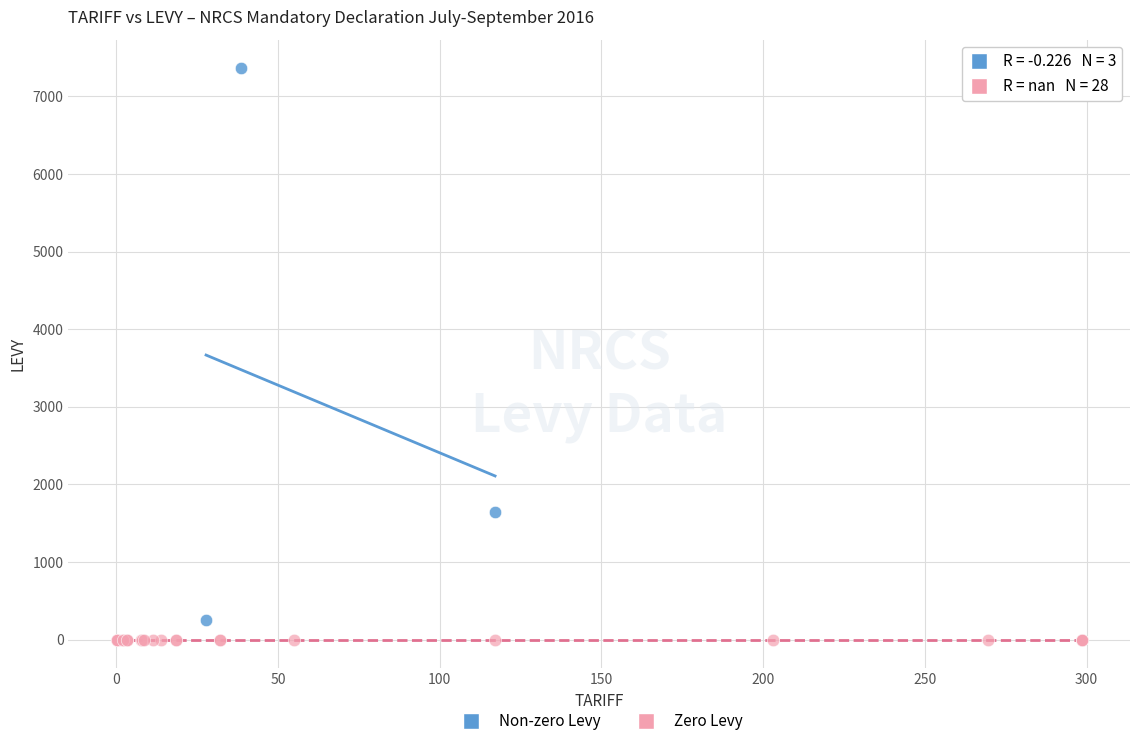

Which series reaches the maximum Y coordinate?

Non-zero Levy